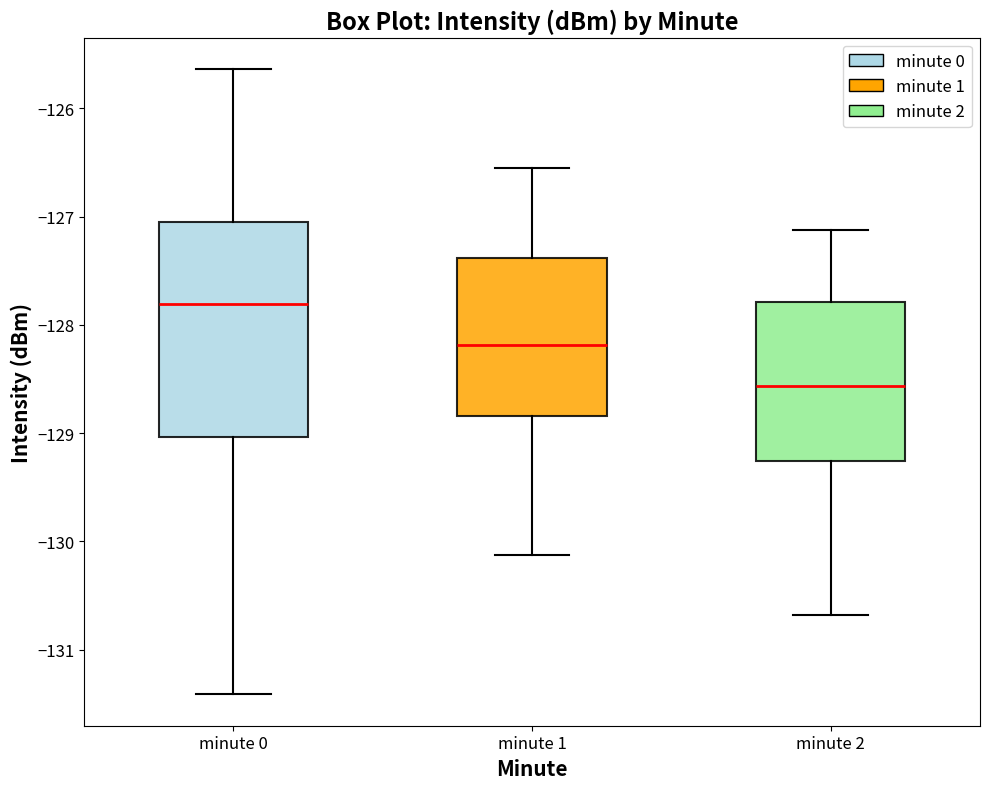

Where is the lower edge of the box for minute 0 on the y-axis? The values are not printed on the chart, so give them approximately, as read against the axis.

-129.0